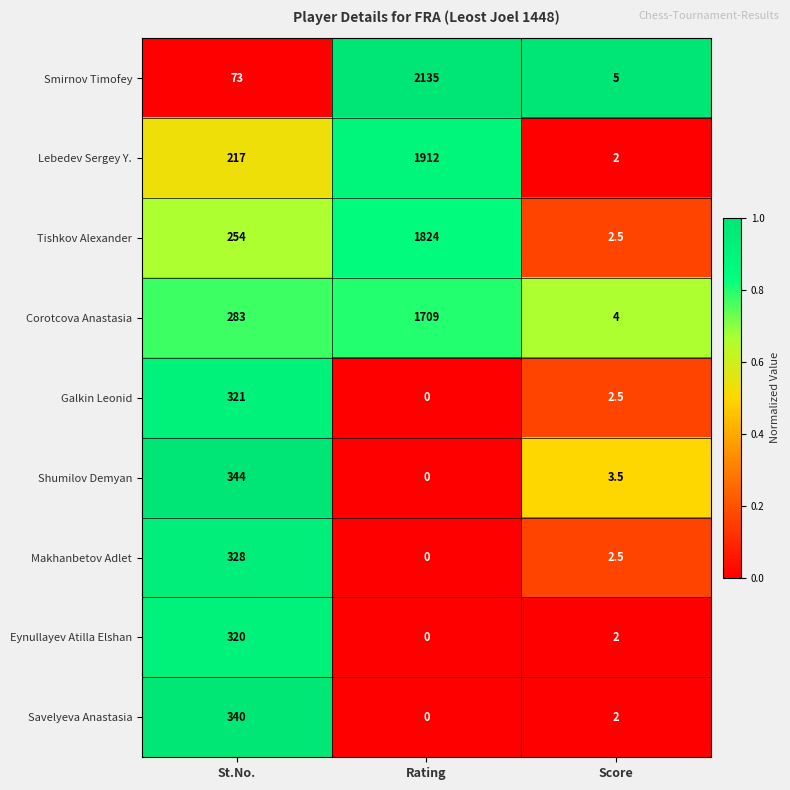

Which series has the widest spread of values?

Smirnov Timofey